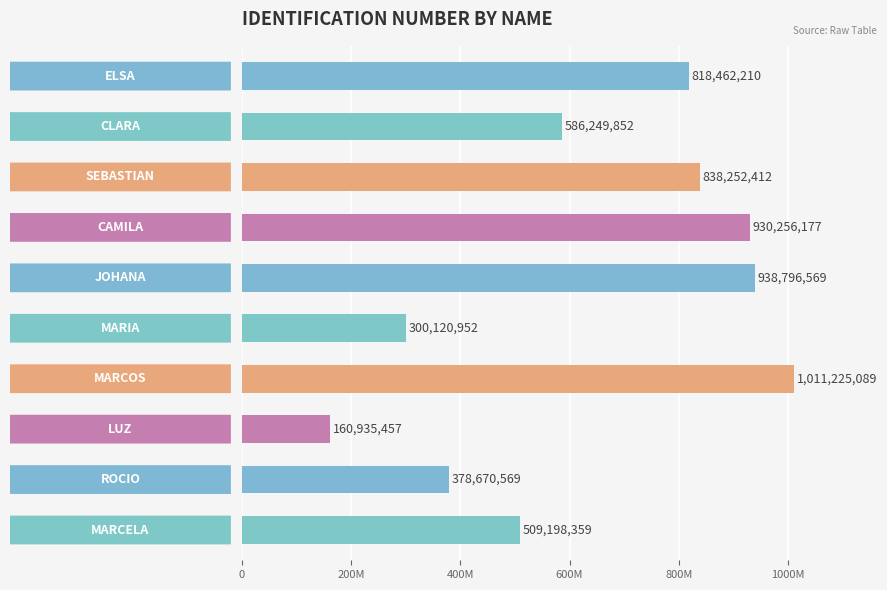

What is the difference between the maximum and minimum values?

850289632